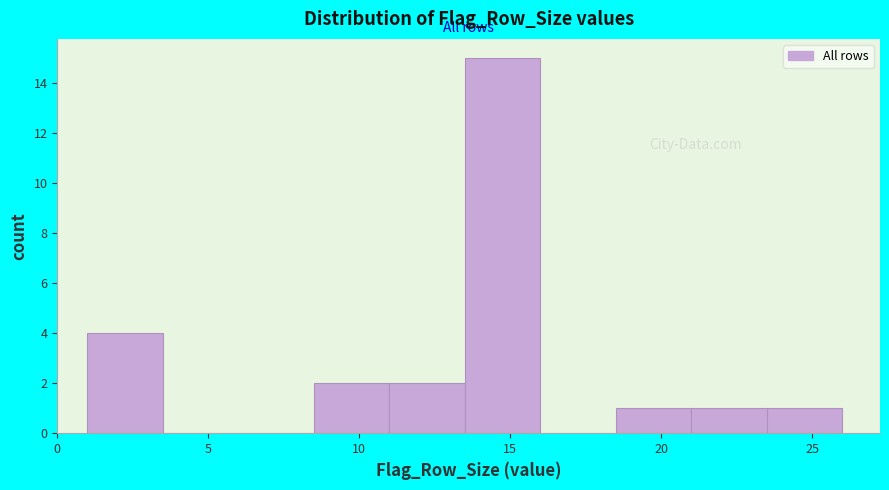

Reading left to right, transcribe this chart: for each bar, give the range it covers on the x-axis and its height. The values are not printed on the chart, so give them approximately, as read against the axis.

1.0 to 3.5: 4
3.5 to 6.0: 0
6.0 to 8.5: 0
8.5 to 11.0: 2
11.0 to 13.5: 2
13.5 to 16.0: 15
16.0 to 18.5: 0
18.5 to 21.0: 1
21.0 to 23.5: 1
23.5 to 26.0: 1